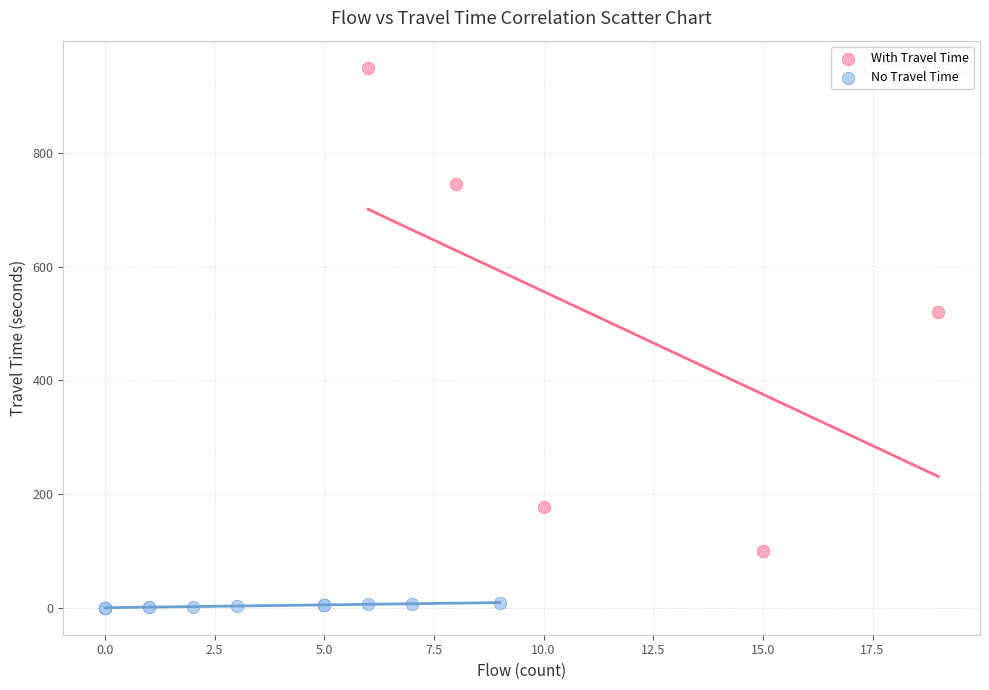

Which series contains the lowest Y value?

No Travel Time